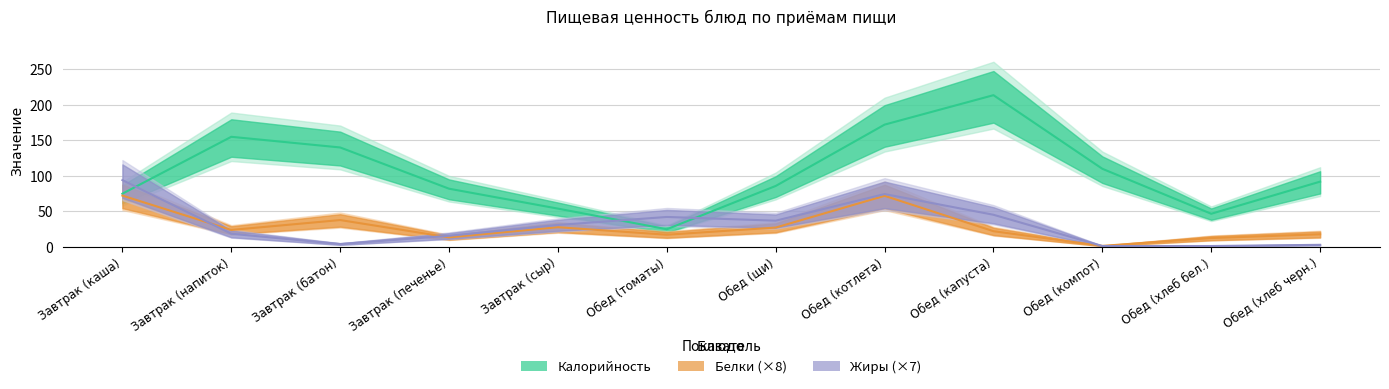

Which series has the widest spread of values?

Калорийность